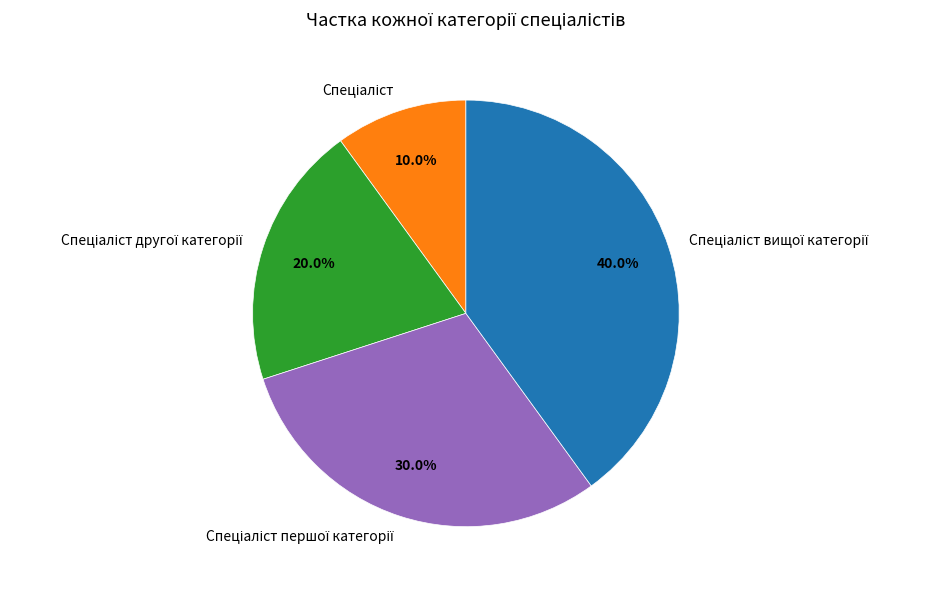

Is there a majority slice in this chart?

No